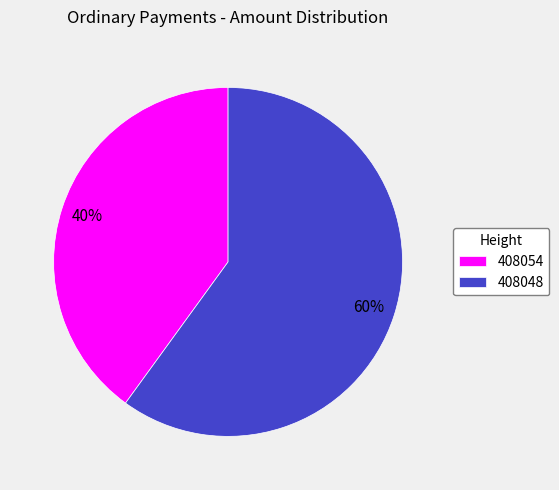

Is the sum of 408048 and 408054 greater than half?

Yes